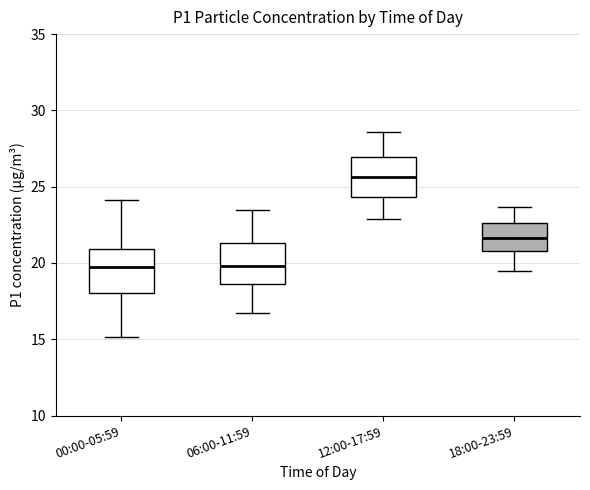

Which box has the highest median line?

12:00-17:59